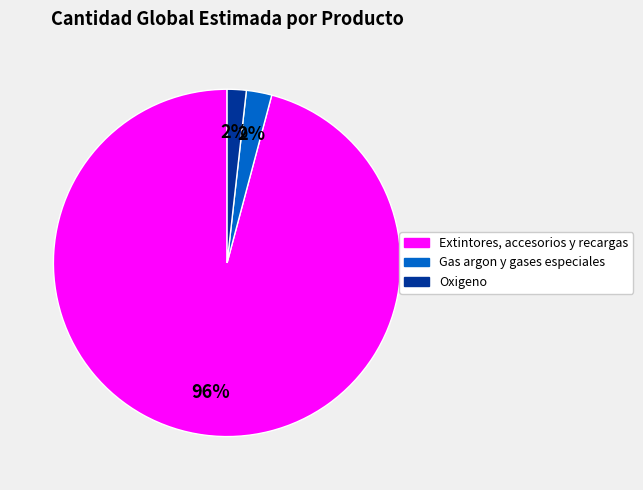

To the nearest percent, what is the average slice percentage?

33%